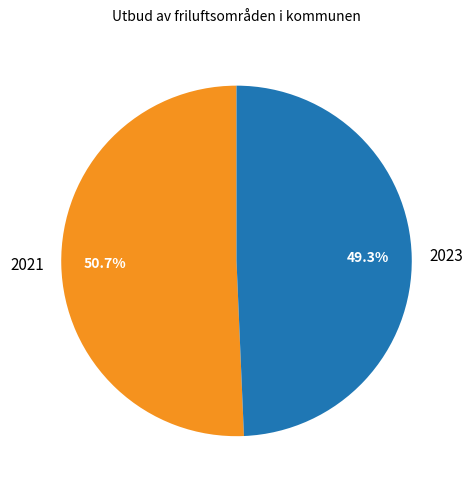

What percentage is the 2021 slice, to the nearest percent?

51%